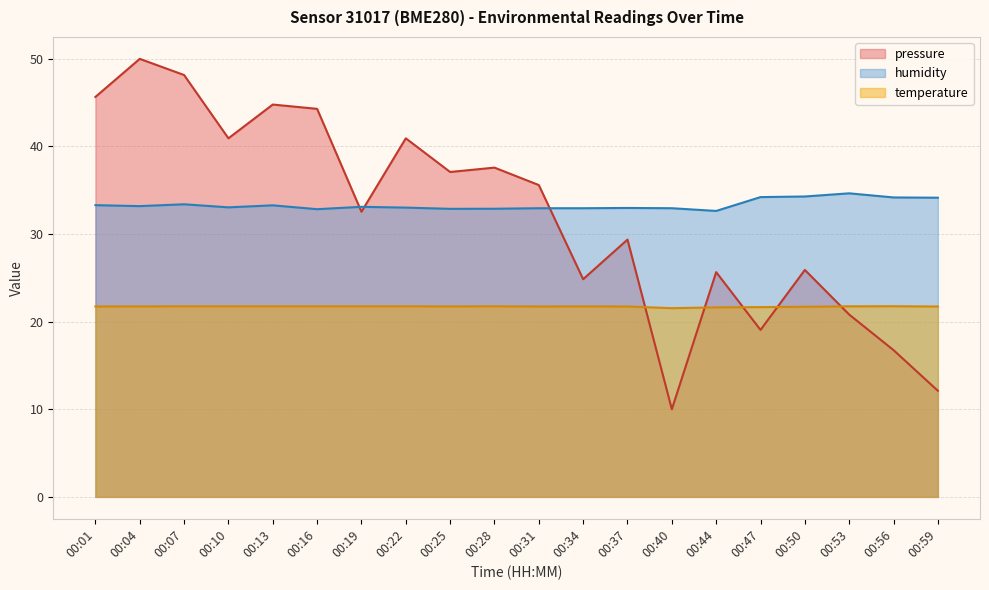

Between which two adjacent categories do pressure and humidity first intersect?

00:16 and 00:19